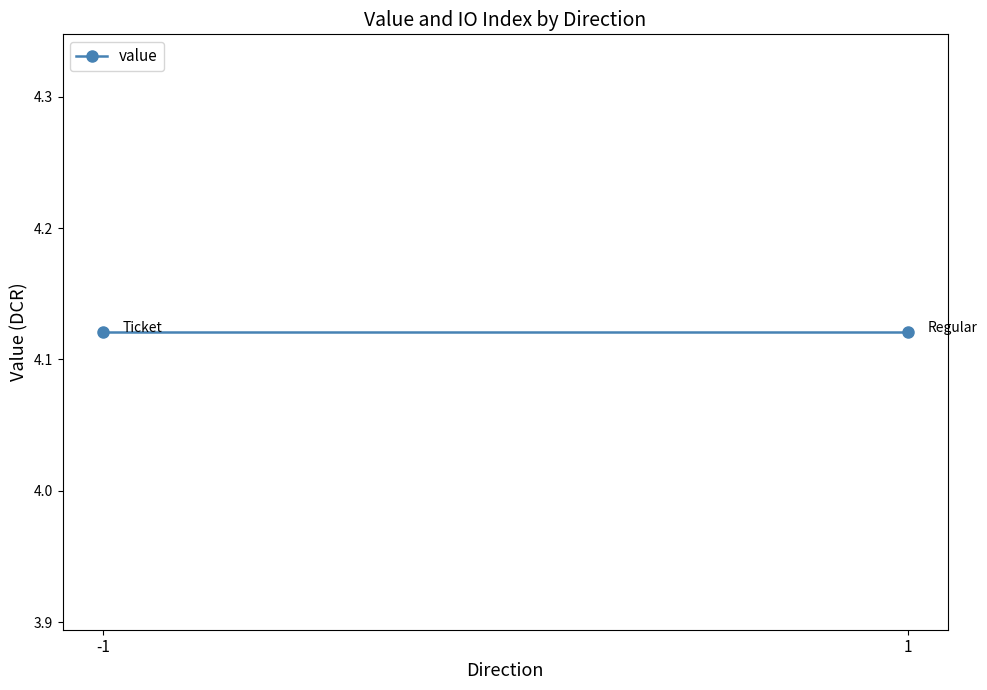

At which category does the chart reach its minimum across all series?

-1